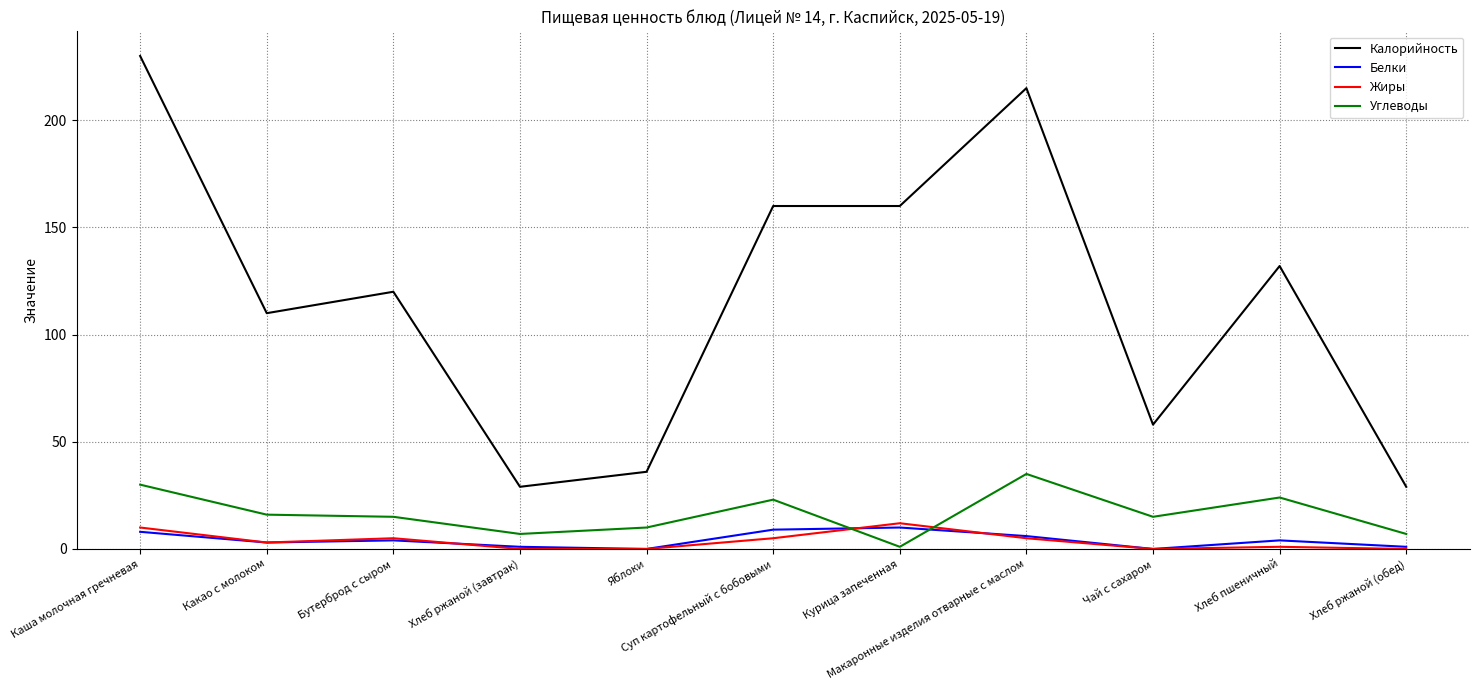

Rank the series at Суп картофельный с бобовыми from lowest to highest value.

Жиры, Белки, Углеводы, Калорийность